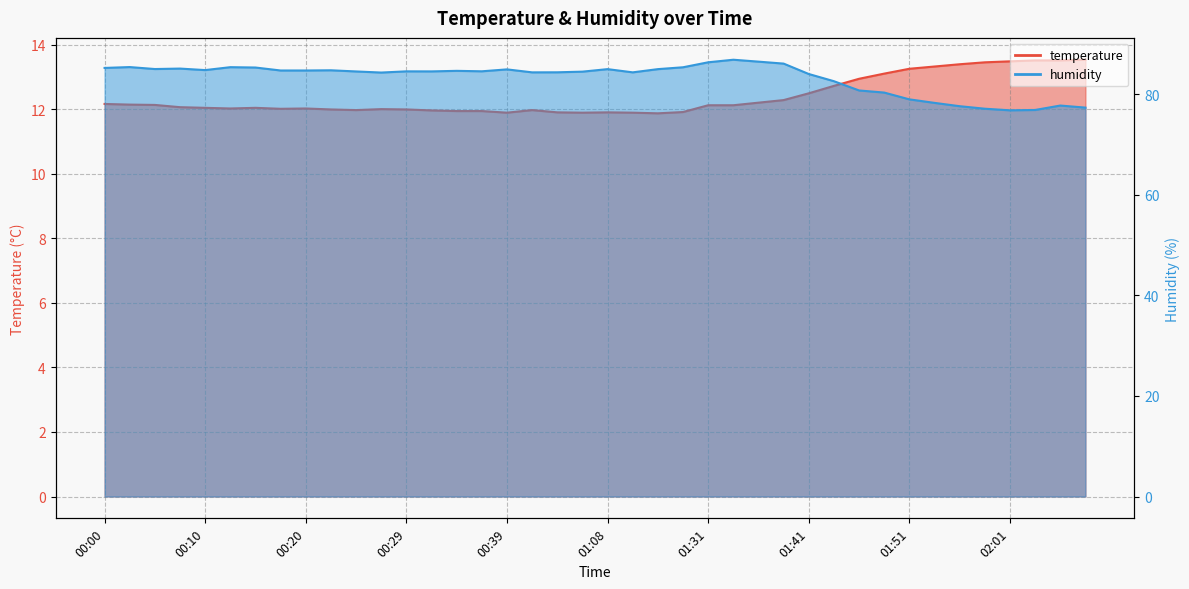

What position from the left is 01:36?

27